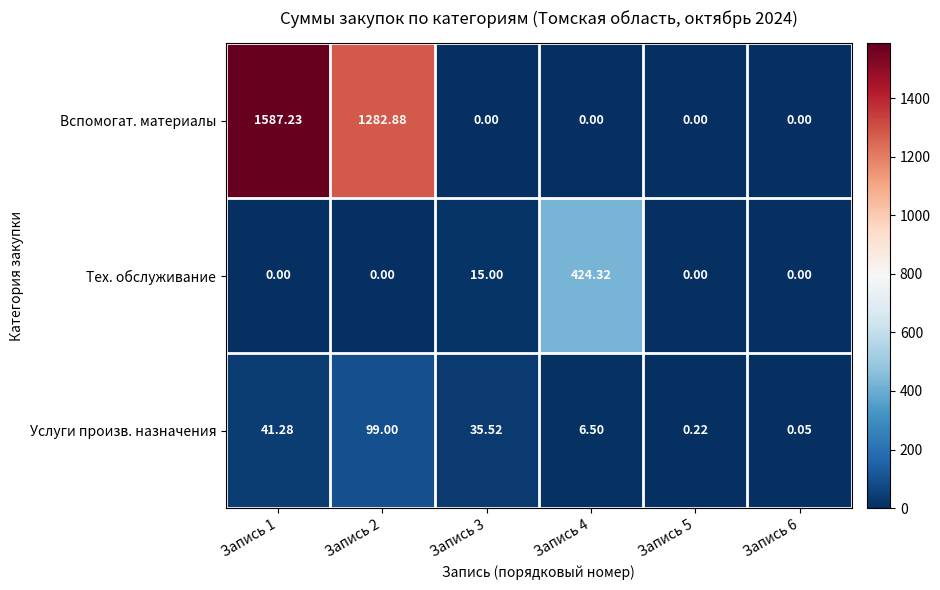

Is the value of Услуги произв. назначения at Запись 4 greater than the value of Вспомогат. материалы at Запись 3?

Yes